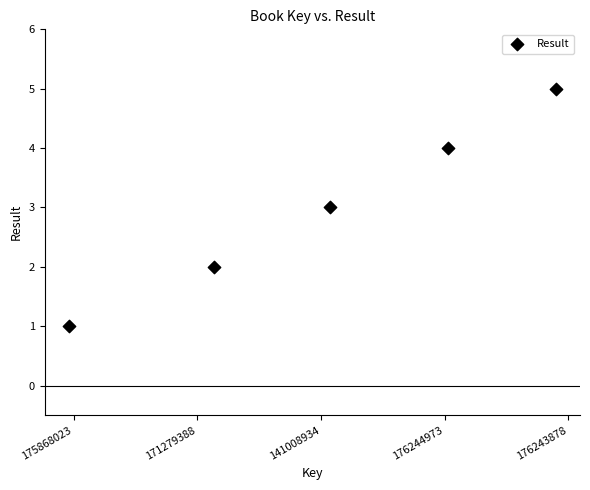

What is the average Y value?

3